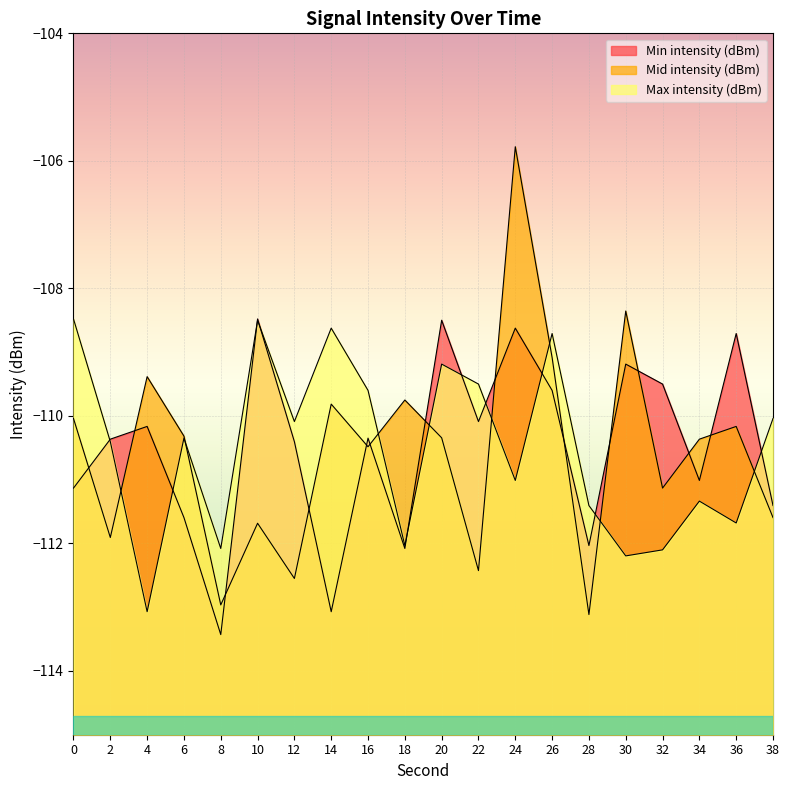

Which category has the highest value in the Mid intensity (dBm) series?

24